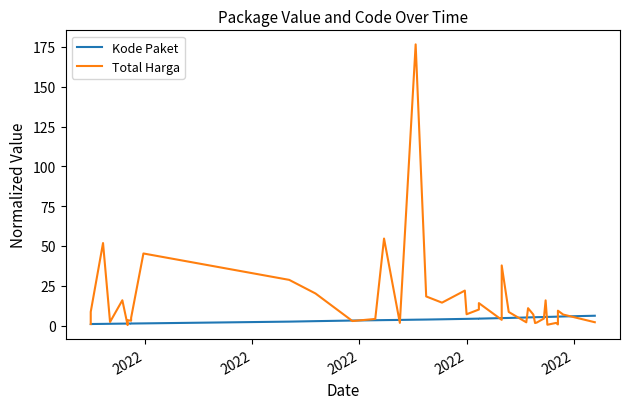

Reading left to right, transcribe all the data shown in this chart.

Kode Paket: 1.0	1.0	1.1	1.1	1.2	1.3	1.3	1.3	1.3	1.3	1.4	2.5	2.8	3.2	3.4	3.5	3.6	3.7	3.8	4.0	4.2	4.2	4.4	4.4	4.7	4.7	4.8	5.1	5.1	5.2	5.3	5.3	5.4	5.4	5.5	5.6	5.7	5.6	5.7	6.2
Total Harga: 1.0	8.6	51.8	2.3	15.9	0.3	3.4	3.1	4.0	4.9	45.3	28.7	20.2	2.9	4.2	54.7	1.7	176.6	18.3	14.4	22.0	7.1	10.1	14.1	3.6	37.8	8.6	2.1	10.9	6.9	1.6	1.9	4.4	15.9	0.6	1.7	0.7	9.4	6.9	2.1